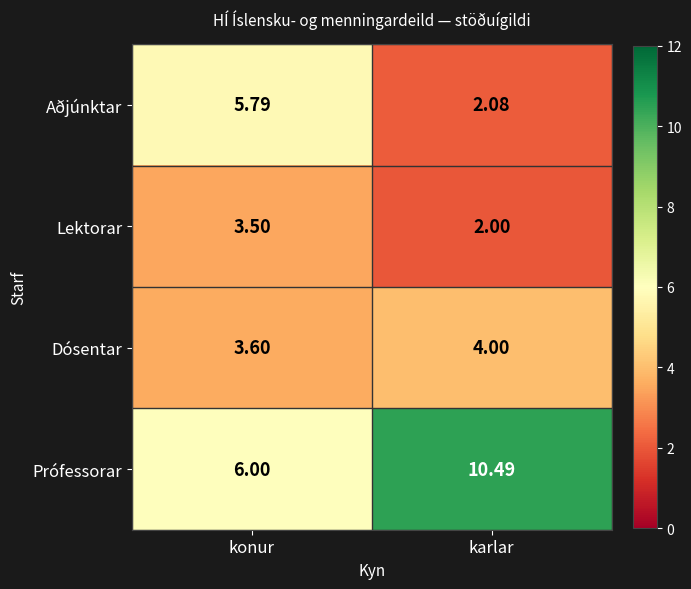

How many data points does each series have?

2